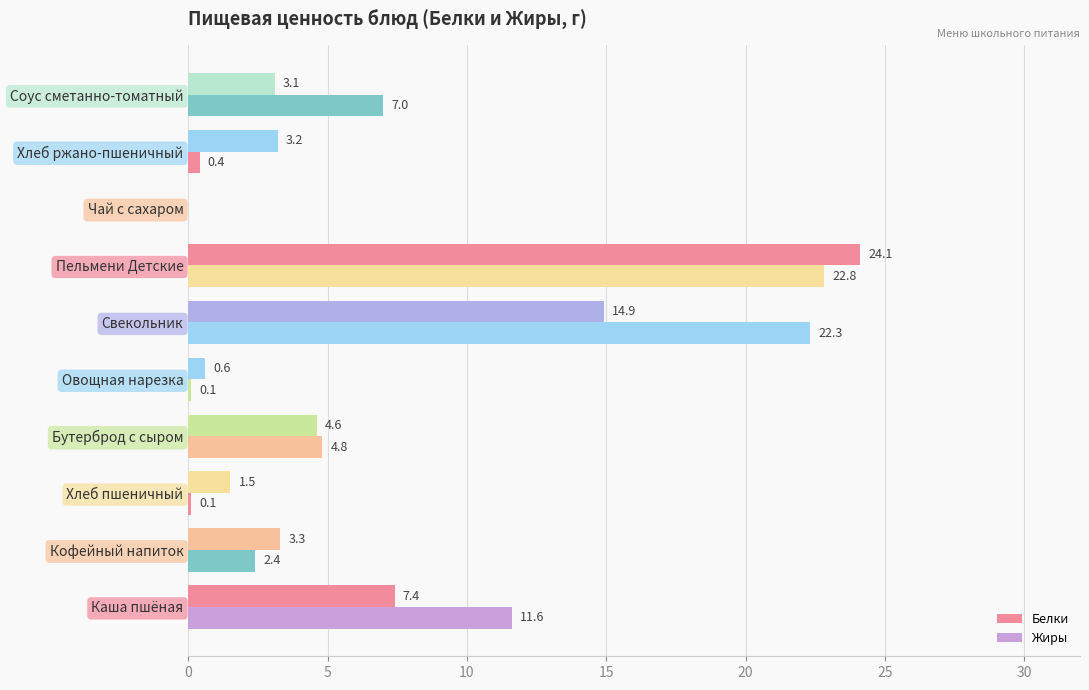

Which series has the largest range (max minus min)?

Белки